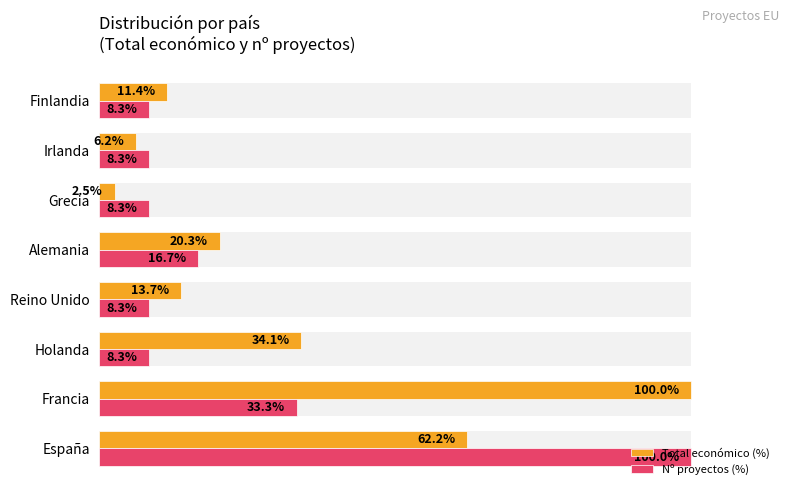

Count the number of categories in the chart.

8